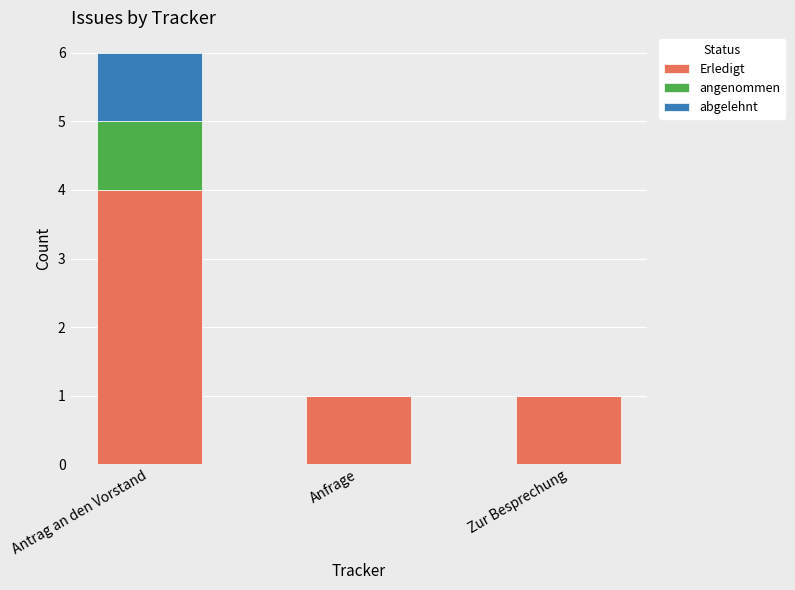

At which category is the sum across all series the highest?

Antrag an den Vorstand